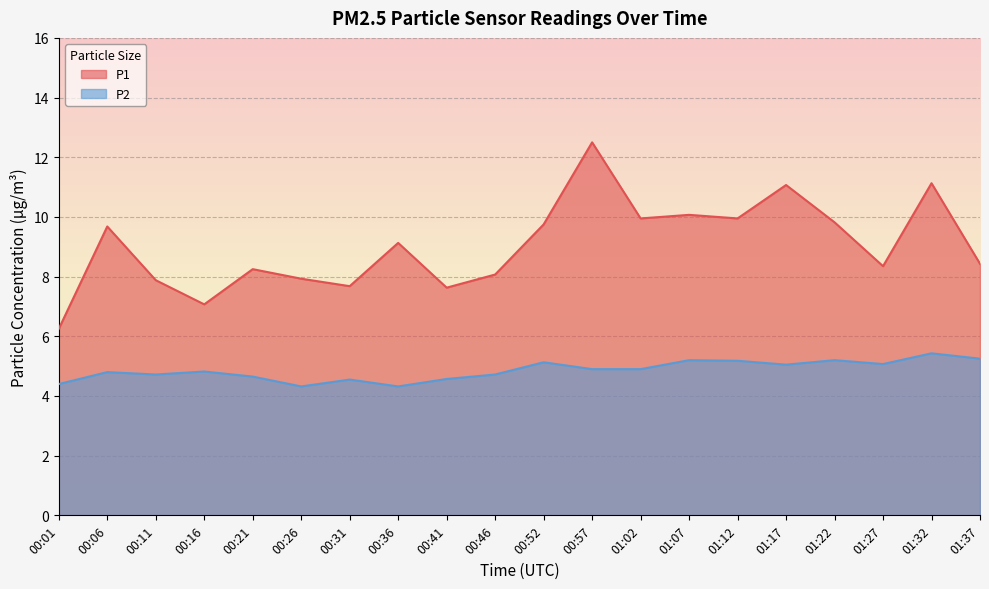

How many interior local peaks does the P1 series have?

7